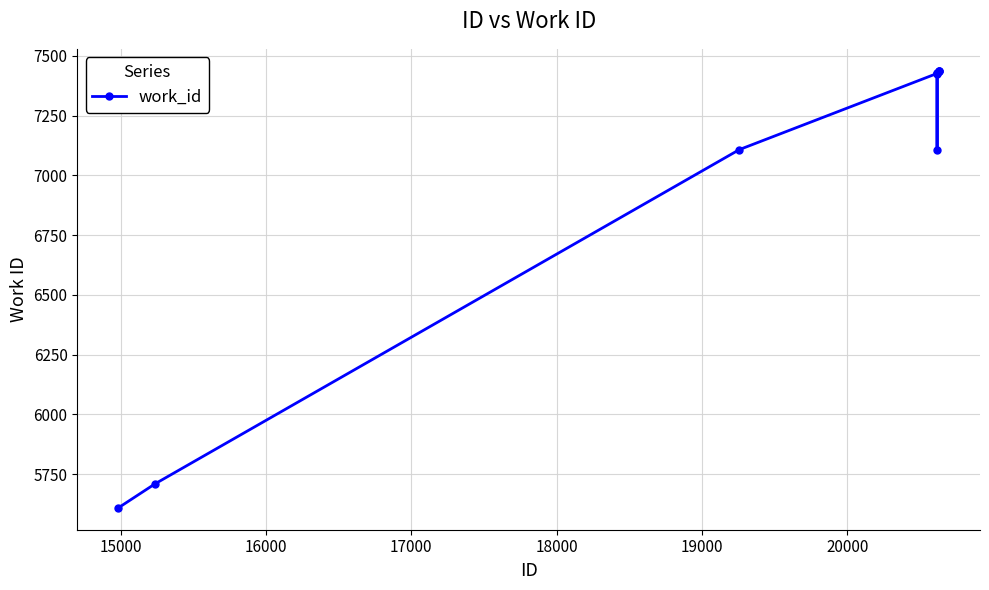

What is the average value?

7013